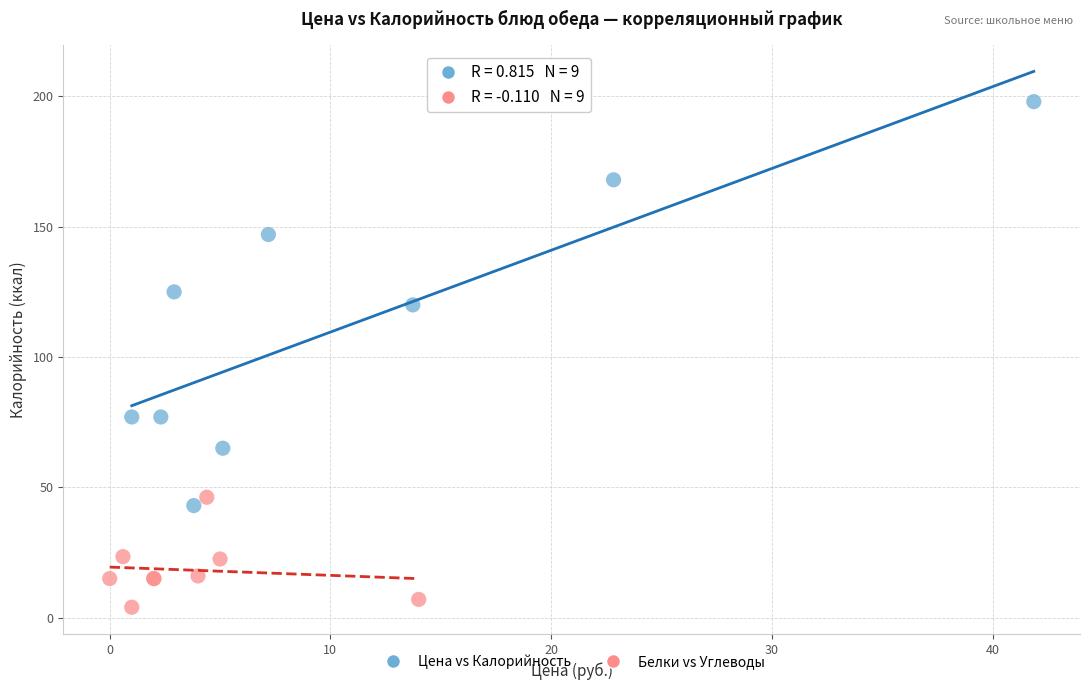

Which series reaches the maximum Y coordinate?

Цена vs Калорийность